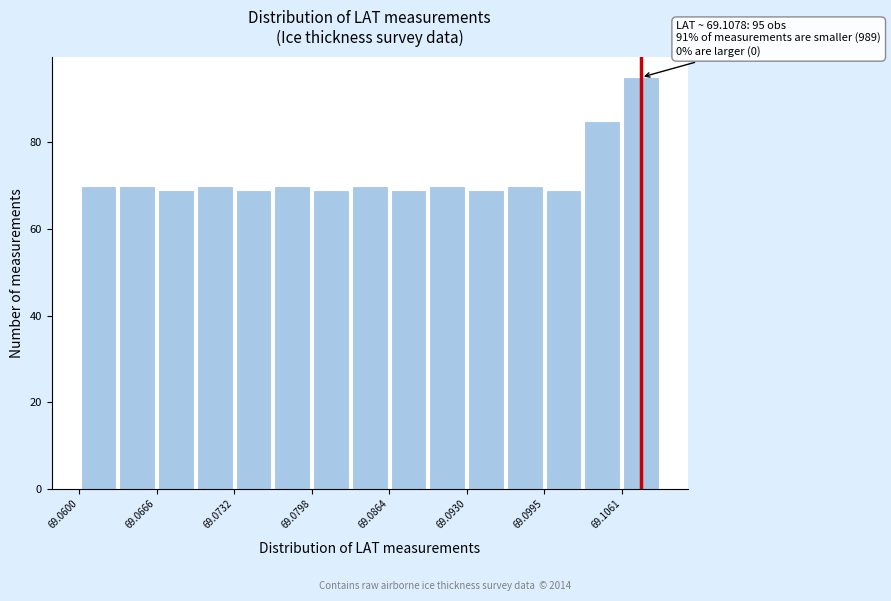

Read against the x-axis, roughly where is the centre of the tallest bar?

69.108